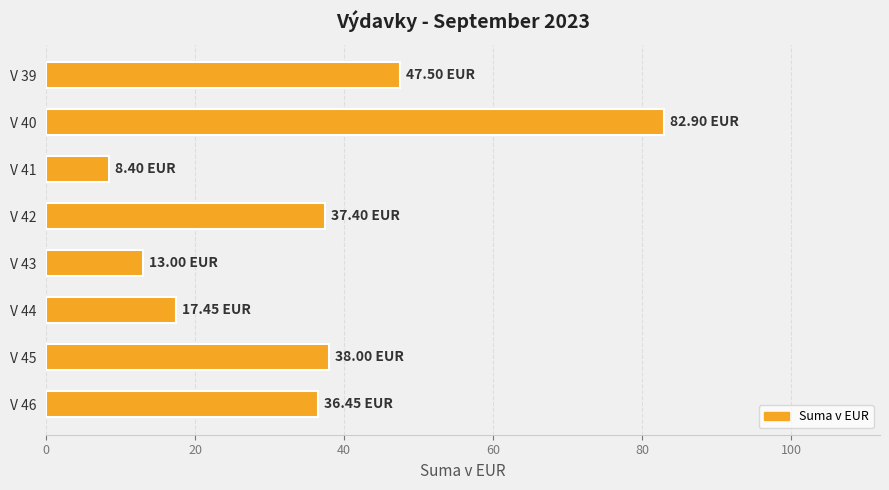

Which label corresponds to the smallest value in the chart?

V 41